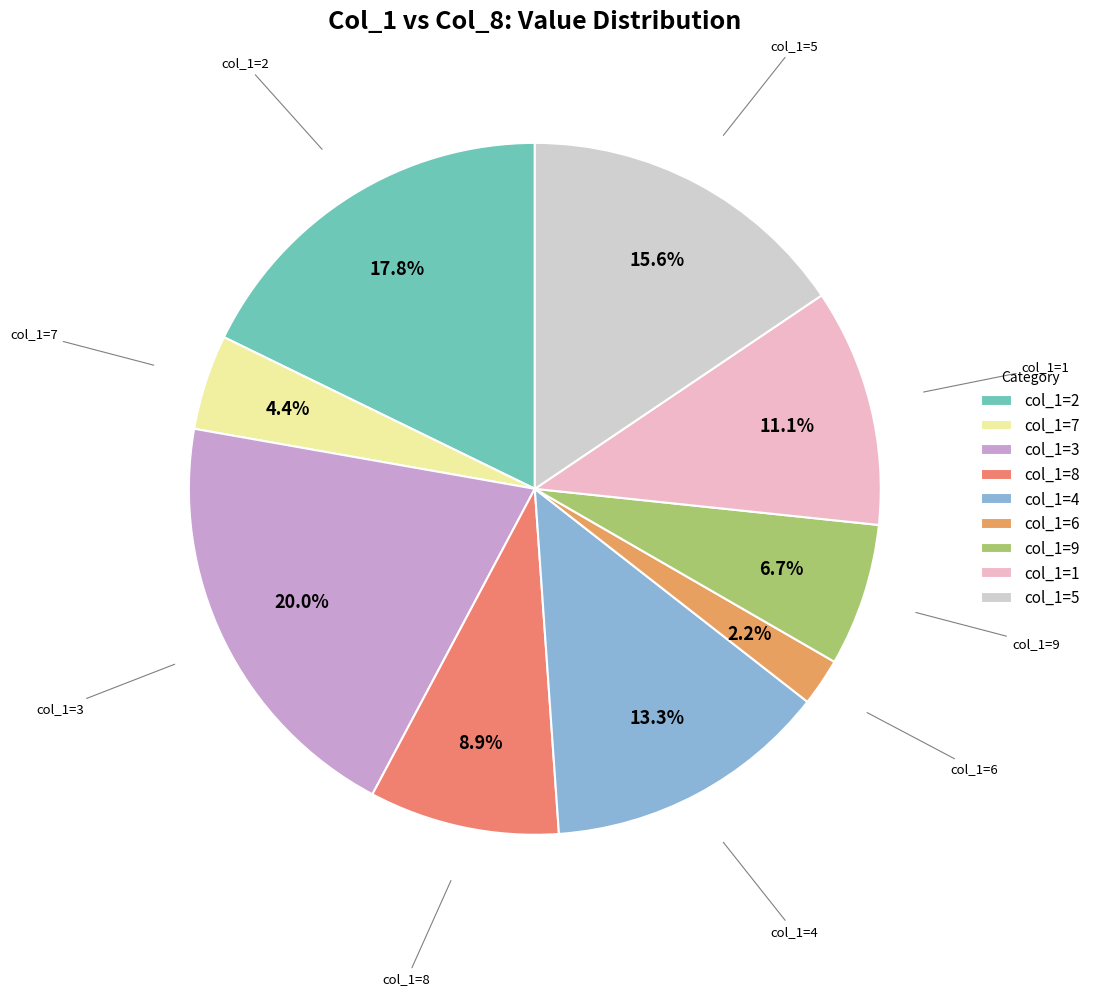

How many slices are in this pie chart?

9